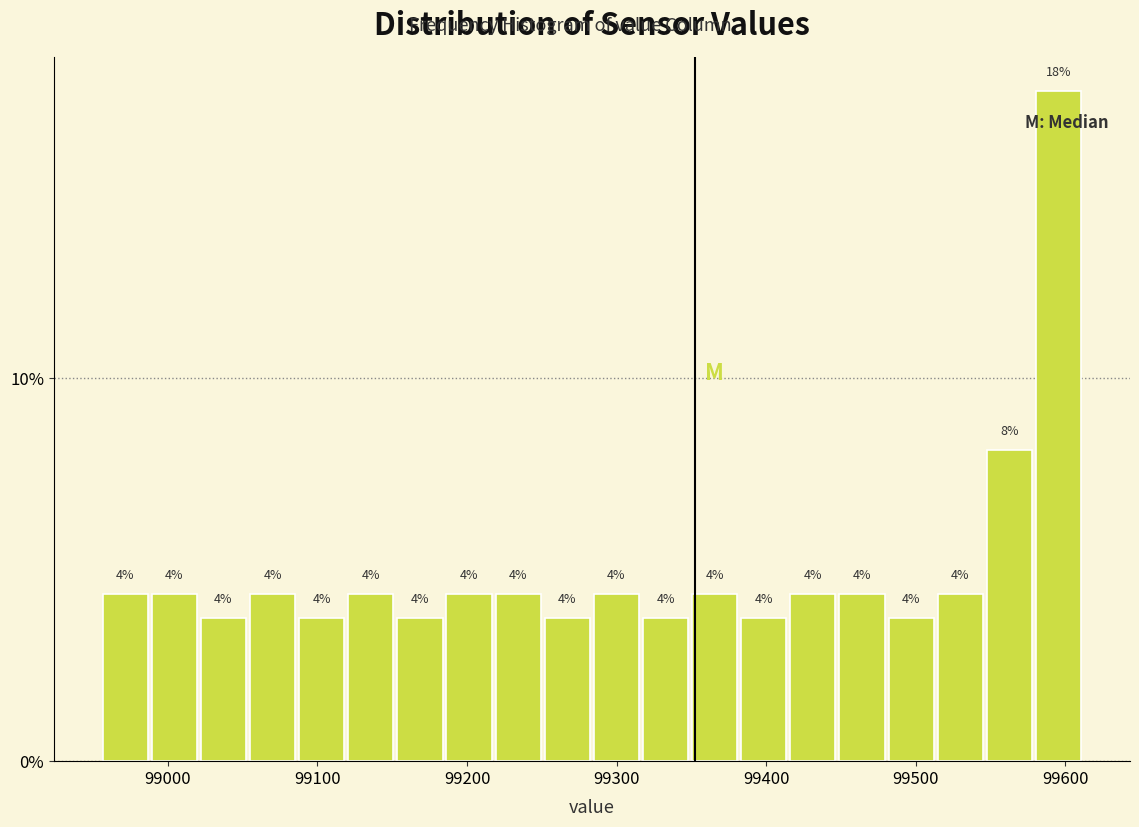

Around what value on the x-axis is the tallest bar? Give the approximate position of its centre, as read against the axis.

99600